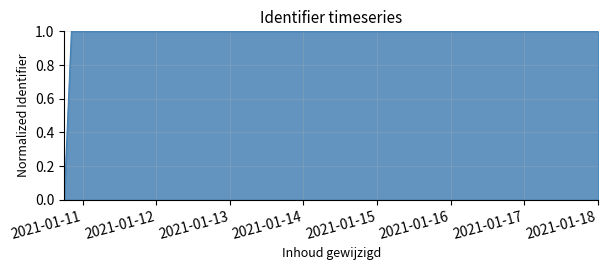

What is the difference between the maximum and minimum values?

1.0